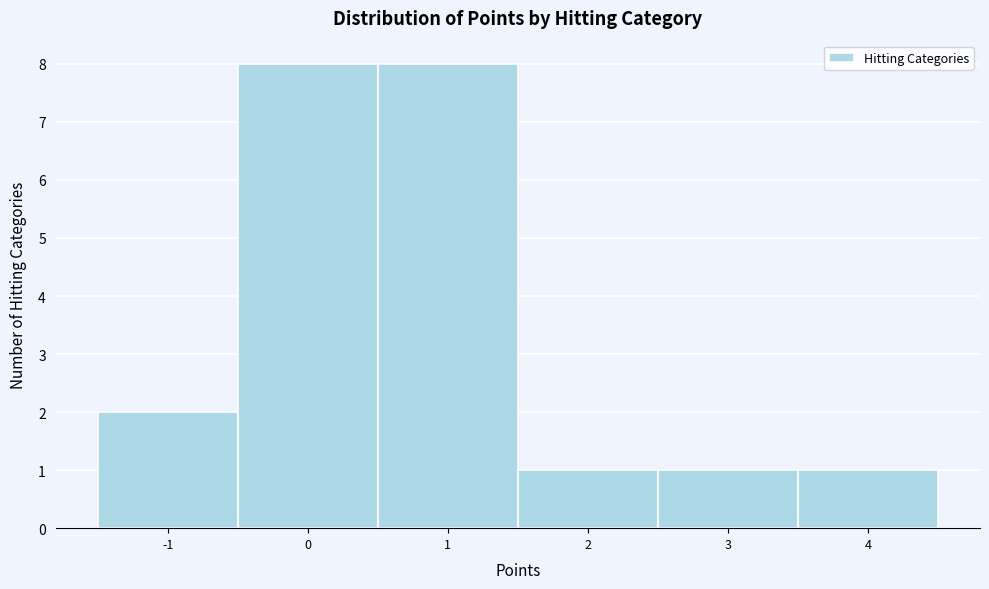

Reading left to right, list every bar in this chart as the range it spans on the x-axis followed by its height. The values are not printed on the chart, so give them approximately, as read against the axis.

-1.5 to -0.5: 2
-0.5 to 0.5: 8
0.5 to 1.5: 8
1.5 to 2.5: 1
2.5 to 3.5: 1
3.5 to 4.5: 1